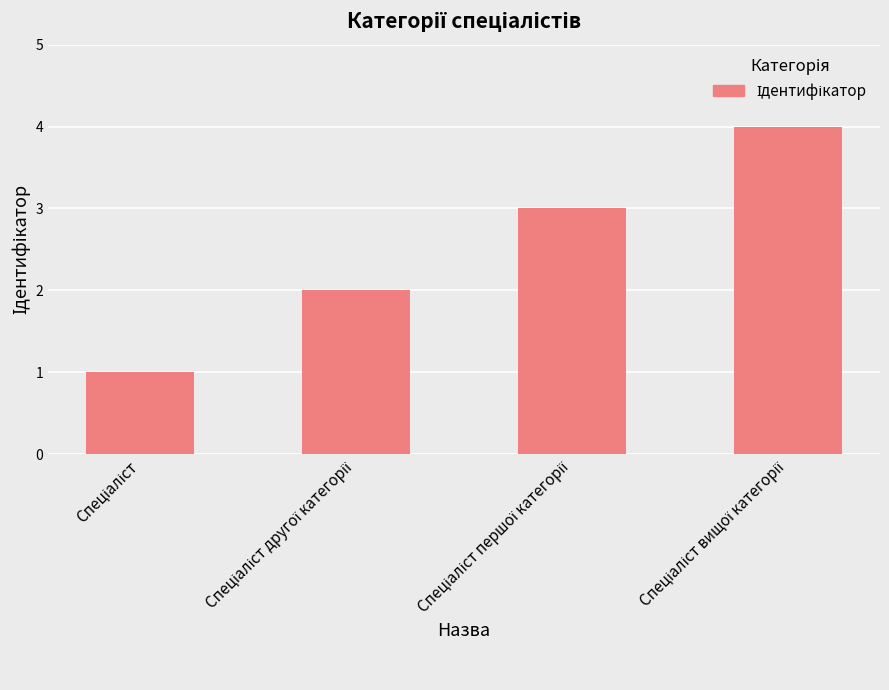

What is the sum of all values?

10